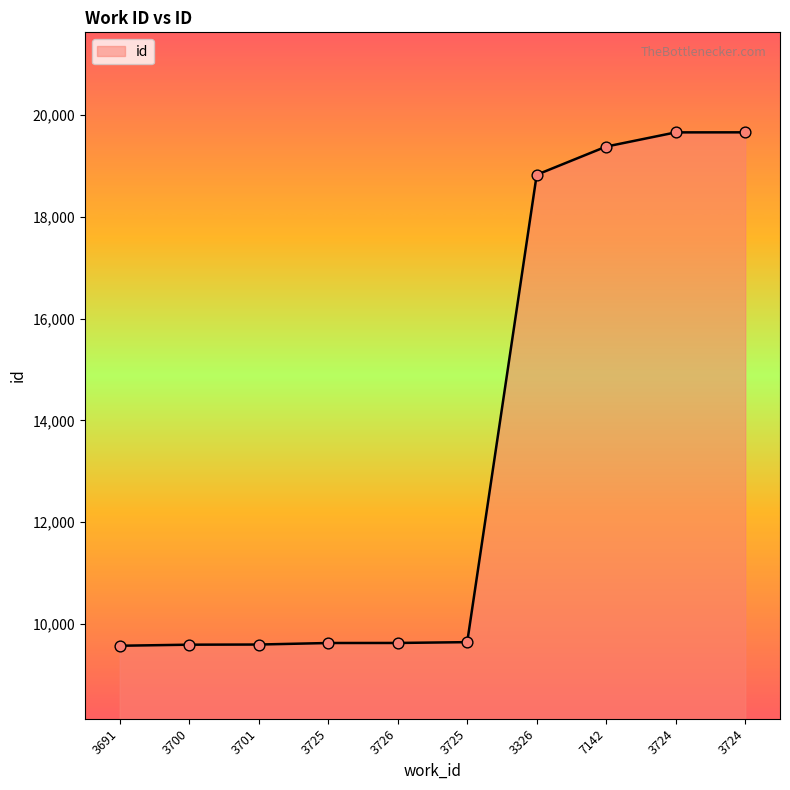

Does the chart have visible grid lines?

No